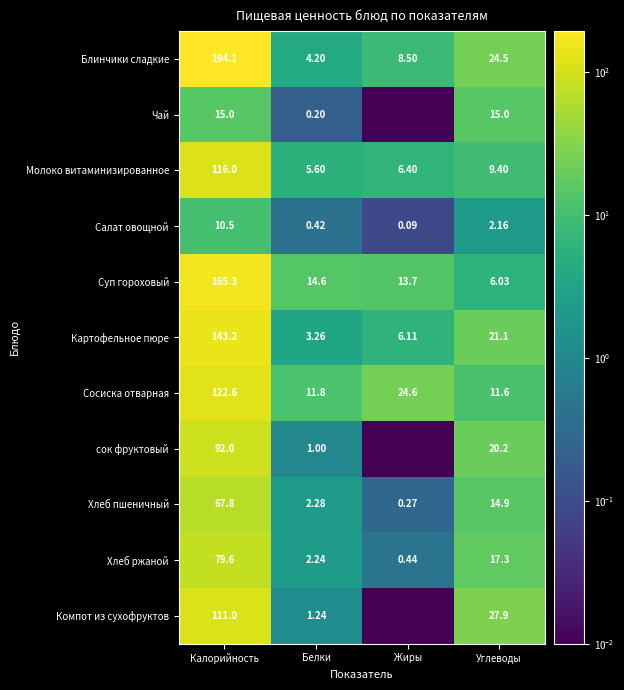

At which label does Блинчики сладкие reach its peak?

Калорийность